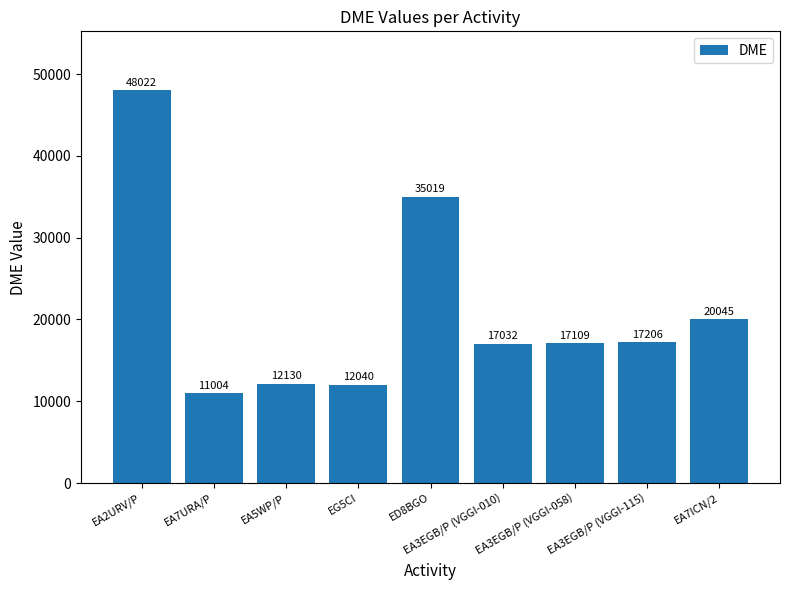

What is the sum of the values at EA2URV/P and EG5CI?

60062